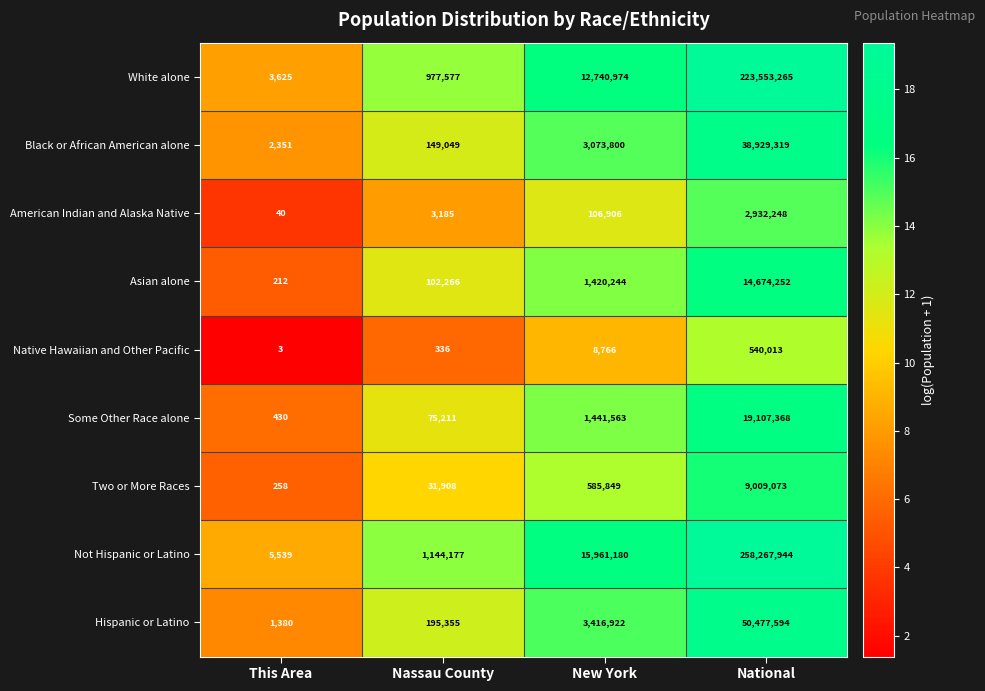

What is the minimum value shown in the chart?

3